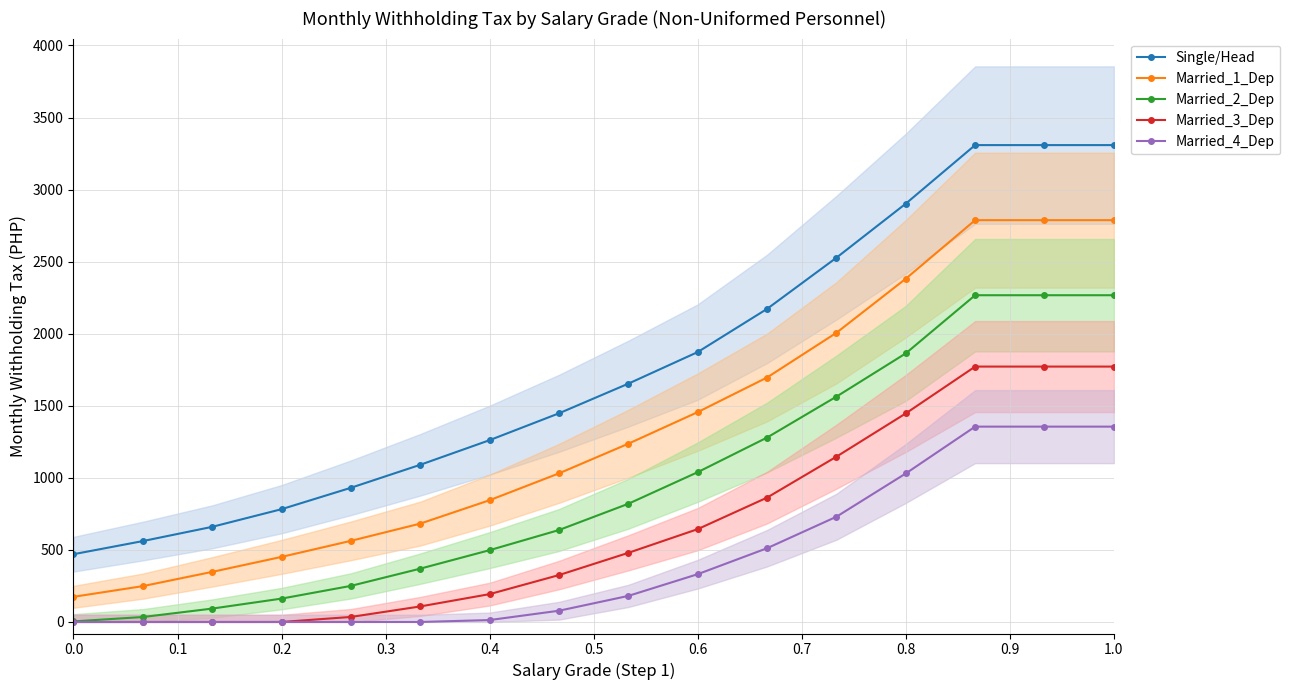

The Single/Head series shows 2902.5 at 0.8. True or false?

True